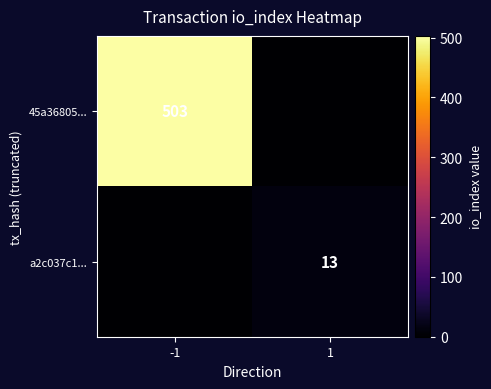

True or false: 45a36805... has a value of 716 at -1.

False